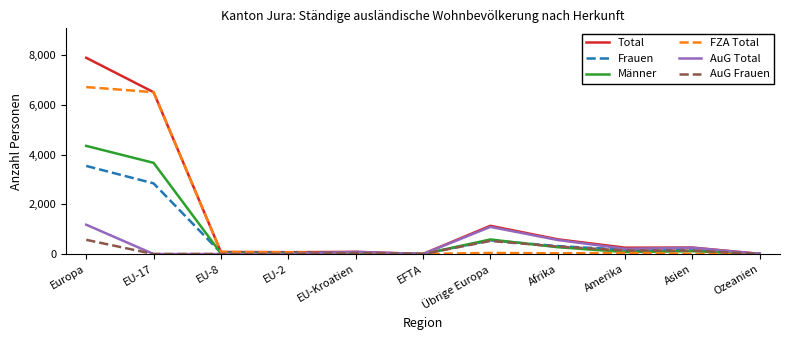

How many interior local peaks does the AuG Total series have?

3